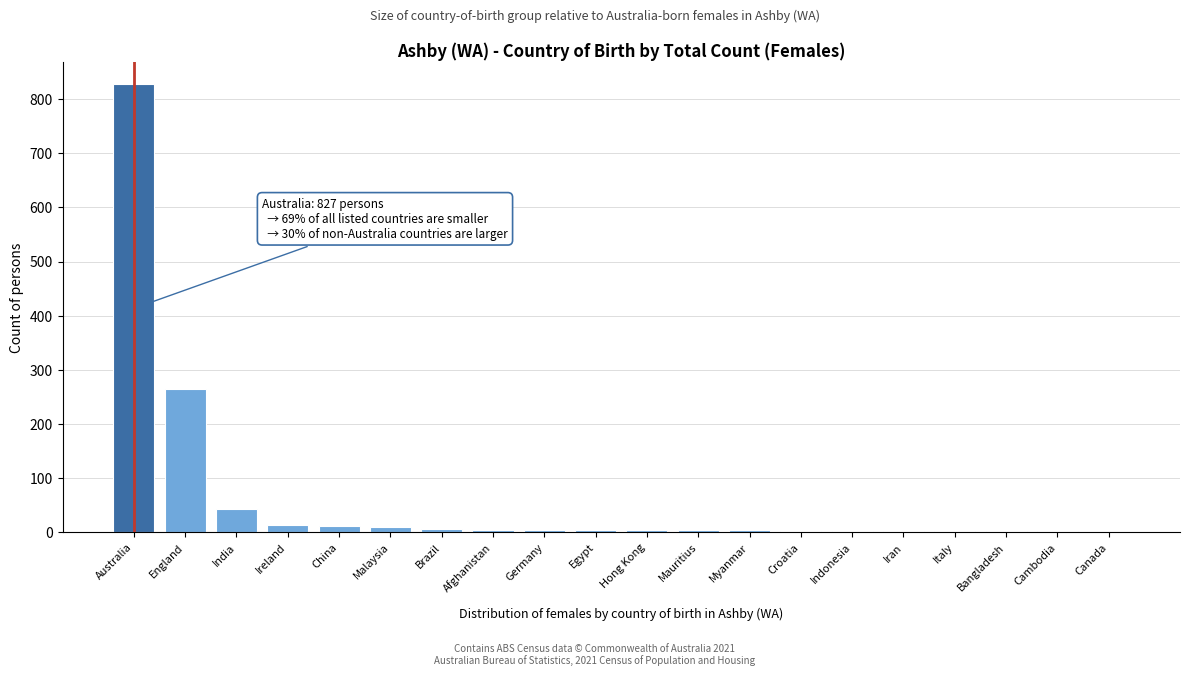

What is the maximum value shown in the chart?

827